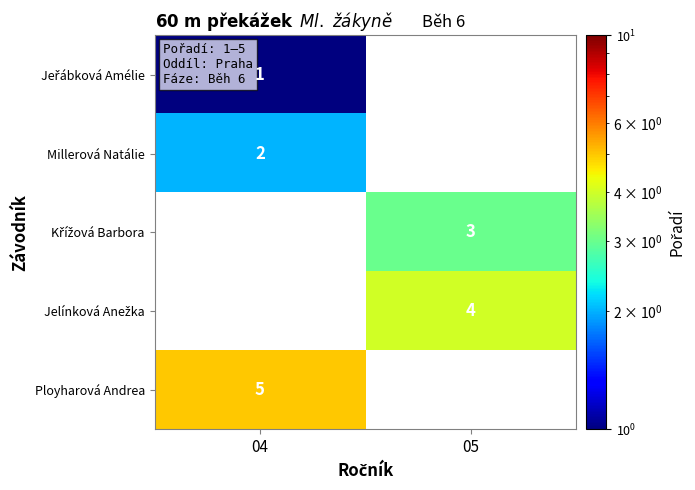

What is the sum of the Jeřábková Amélie values at 05 and 04?

1